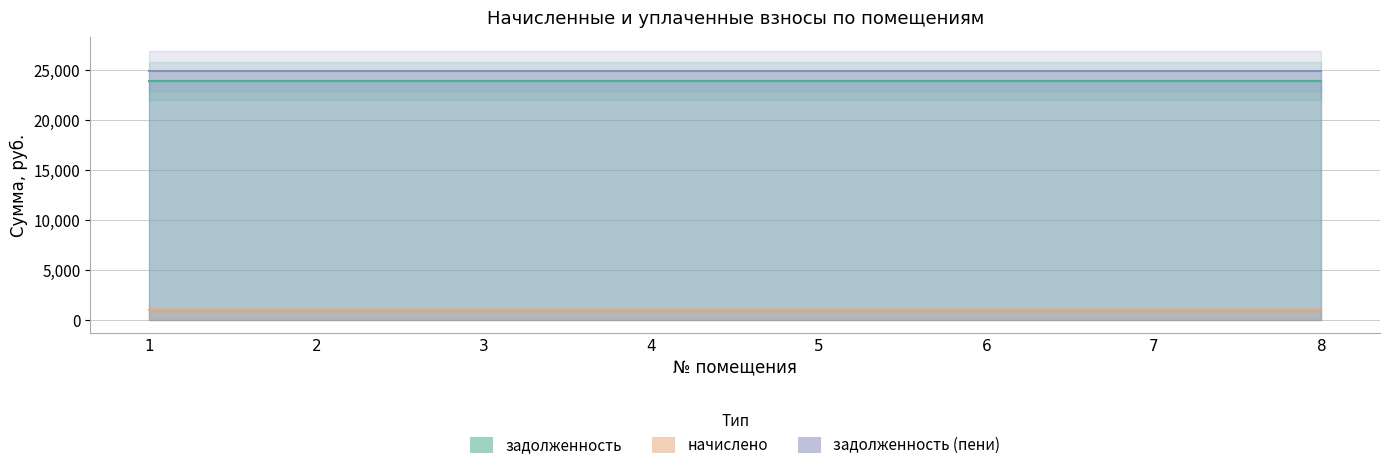

Which series has the largest total across all categories?

задолженность (пени)